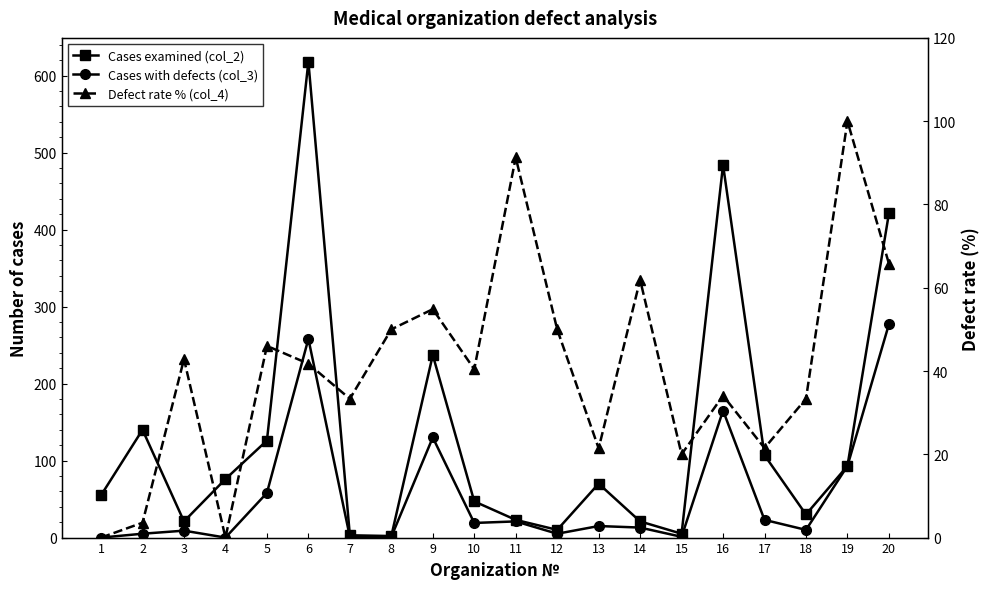

Is it true that Cases with defects (col_3) equals 4.3 at 11?

False